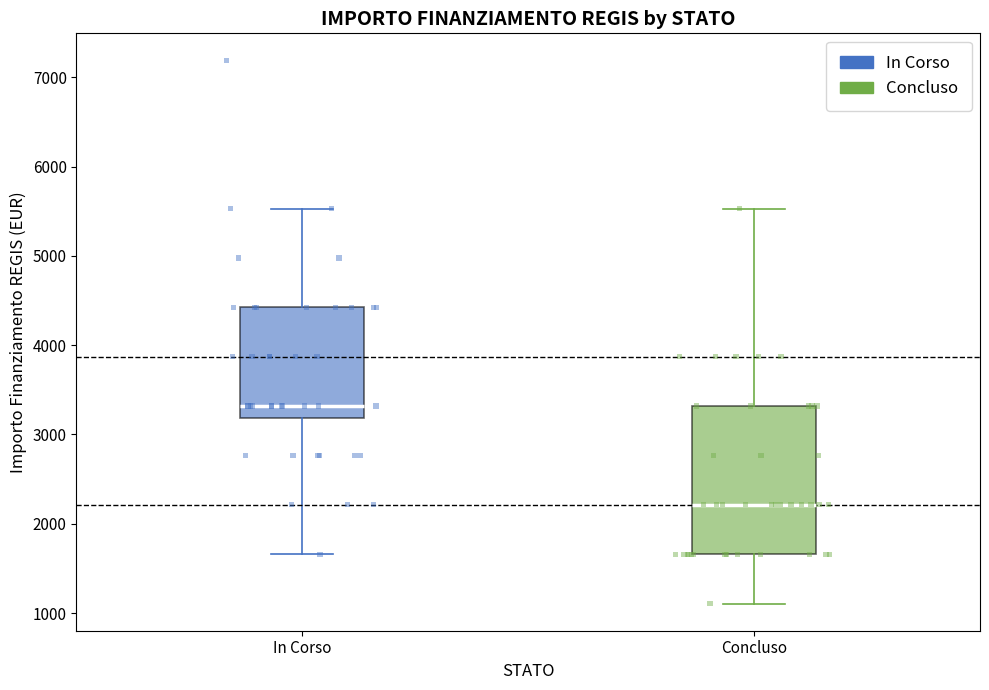

Which box's median line is the highest?

In Corso